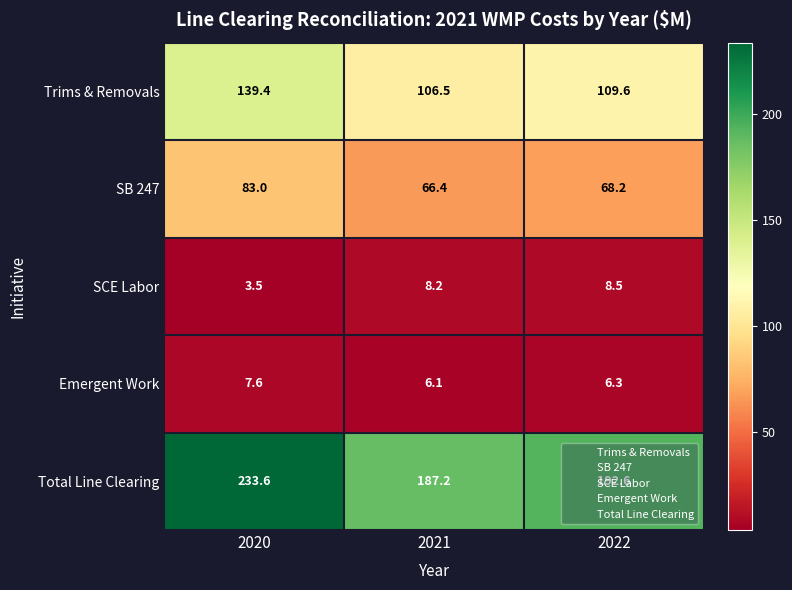

What is the total value across all series at 2022?

385.2